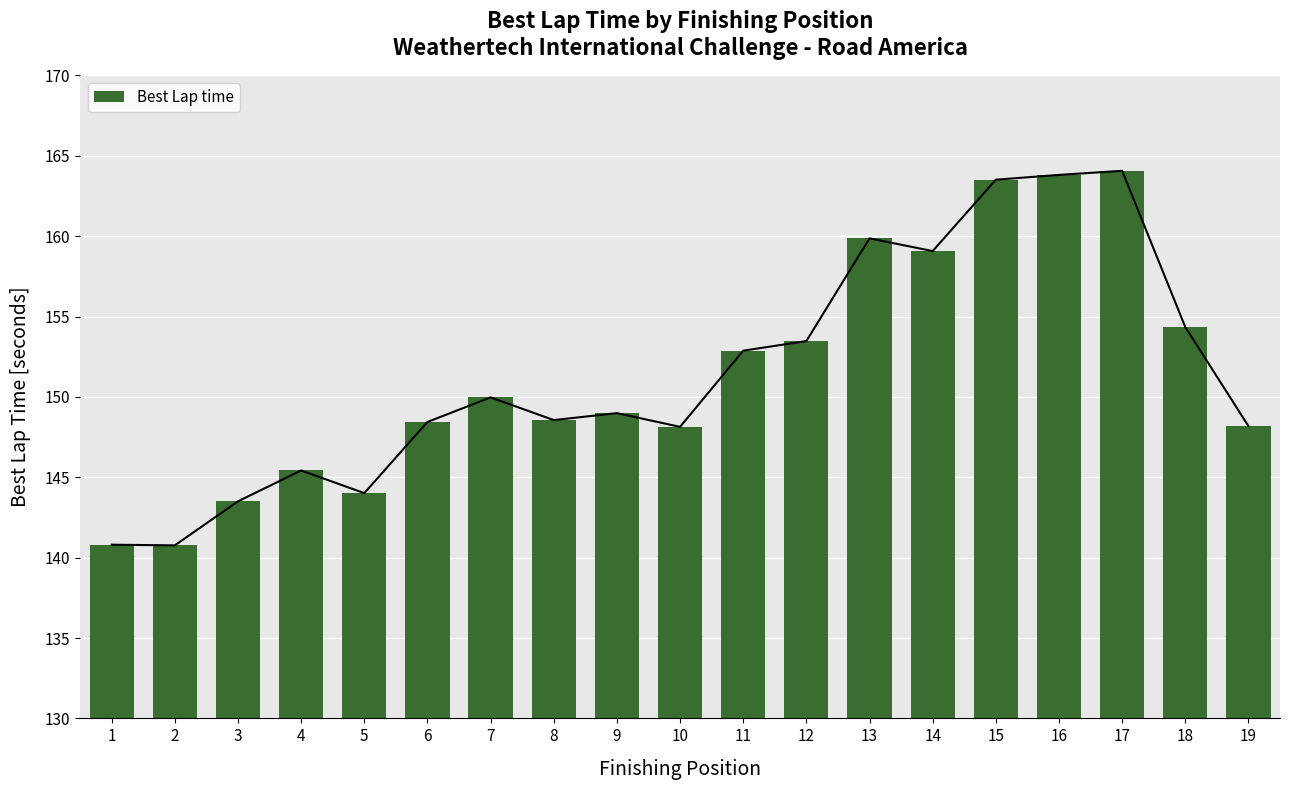

Rank the categories by value from lowest to highest.

2, 1, 3, 5, 4, 10, 19, 6, 8, 9, 7, 11, 12, 18, 14, 13, 15, 16, 17